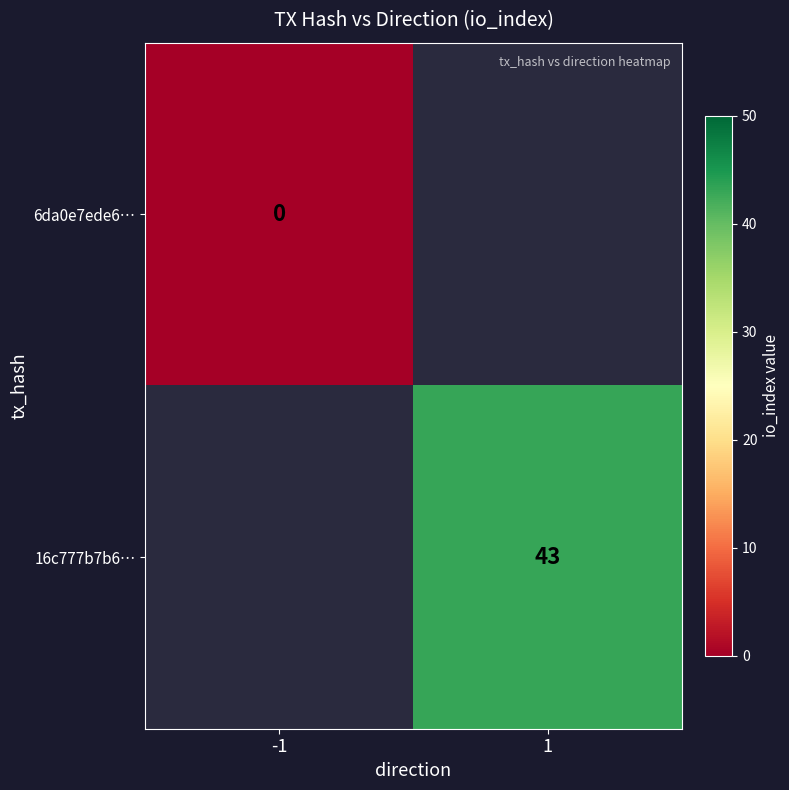

Count the number of categories in the chart.

2